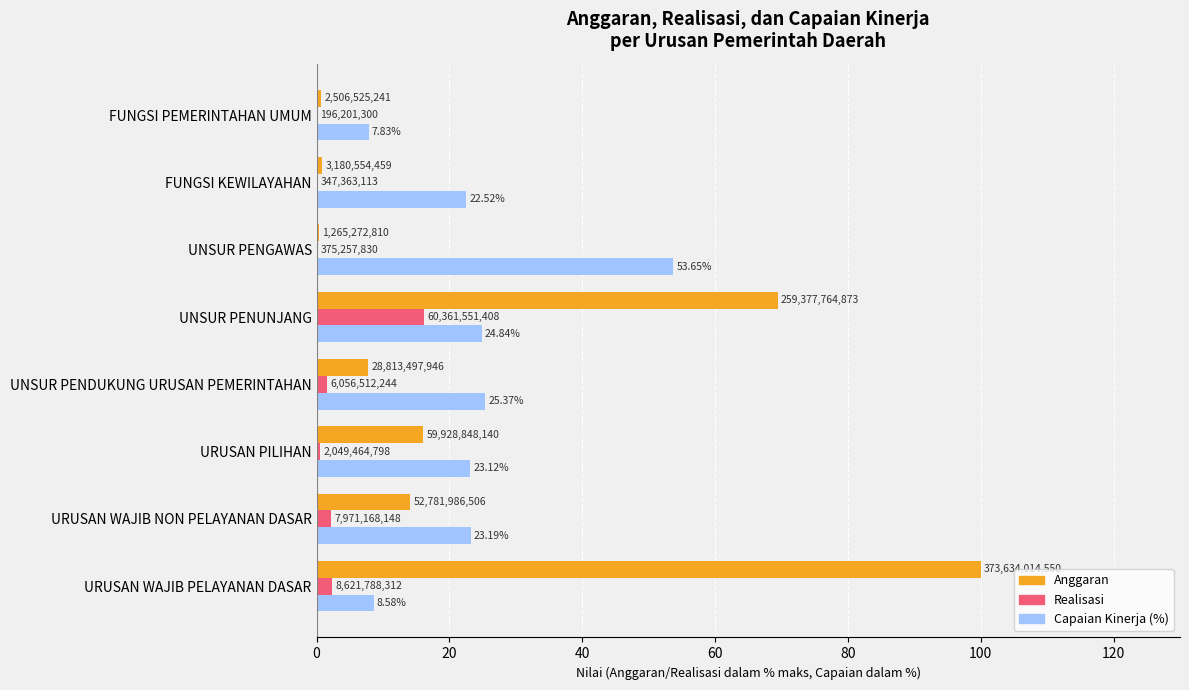

Which series has the largest total across all categories?

Anggaran